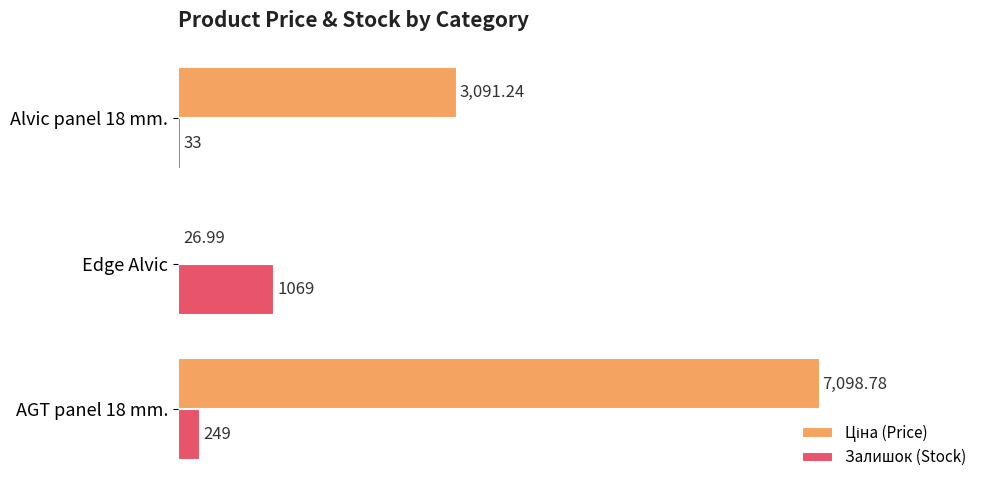

Count the number of categories in the chart.

3